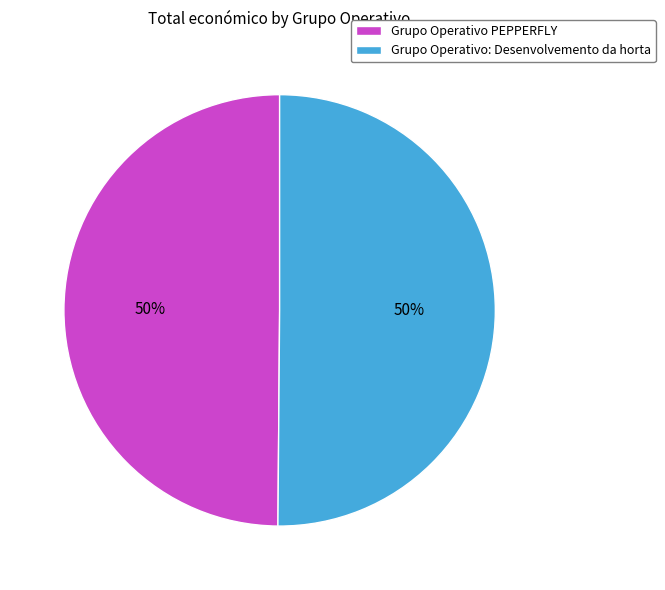

True or false: Grupo Operativo: Desenvolvemento da horta accounts for 50% of the total.

True